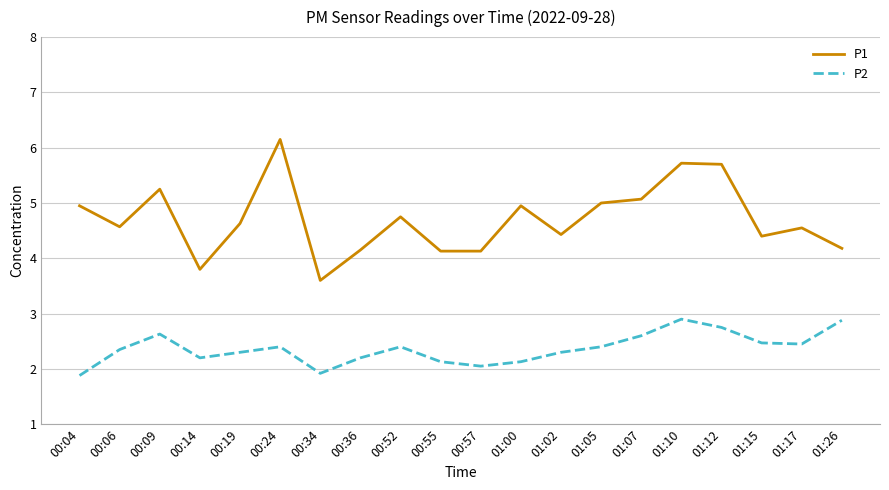

Where does the P1 series first go above 4?

00:04